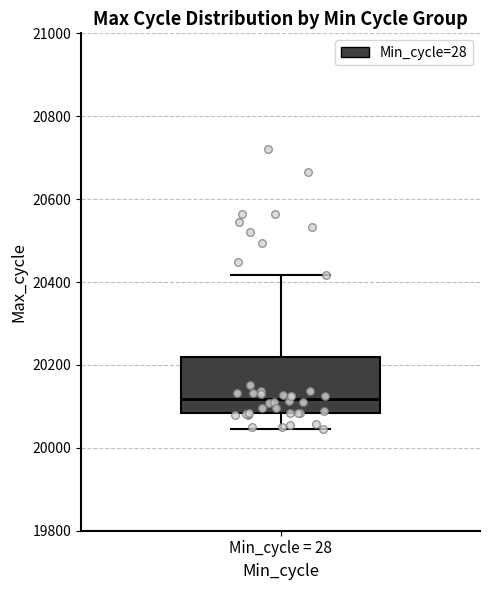

Read this box plot against the y-axis: the position of the median line, the range covered by the box, and the ends of both whiskers. The values are not printed on the chart, so give them approximately, as read against the axis.

median 20120, box 20080 to 20220, whiskers 20040 to 20420